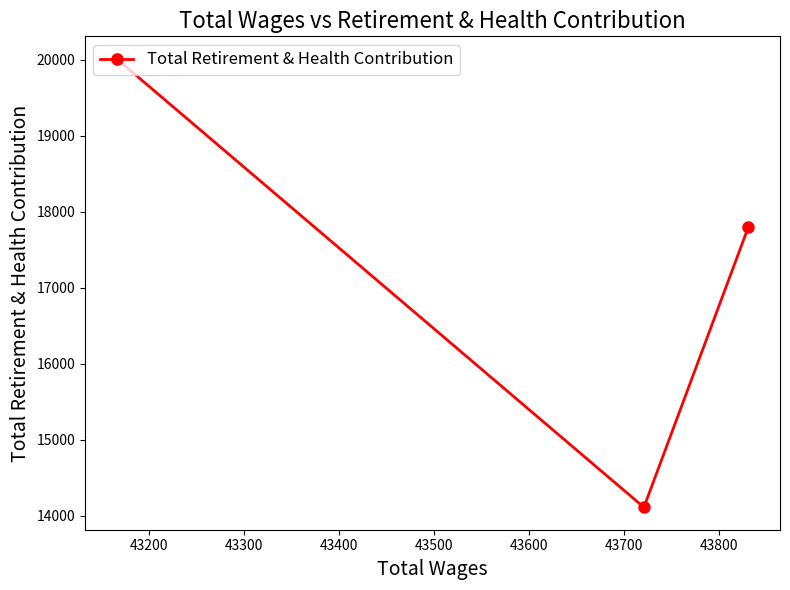

What is the greatest value displayed?

20015